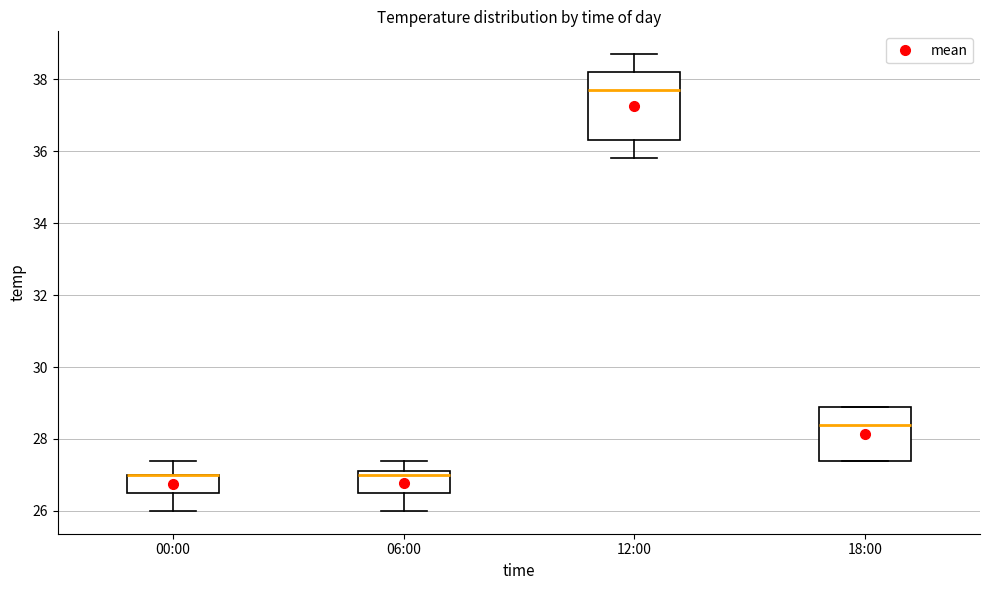

Comparing the boxes themselves (not the whiskers), which one is the tallest?

12:00